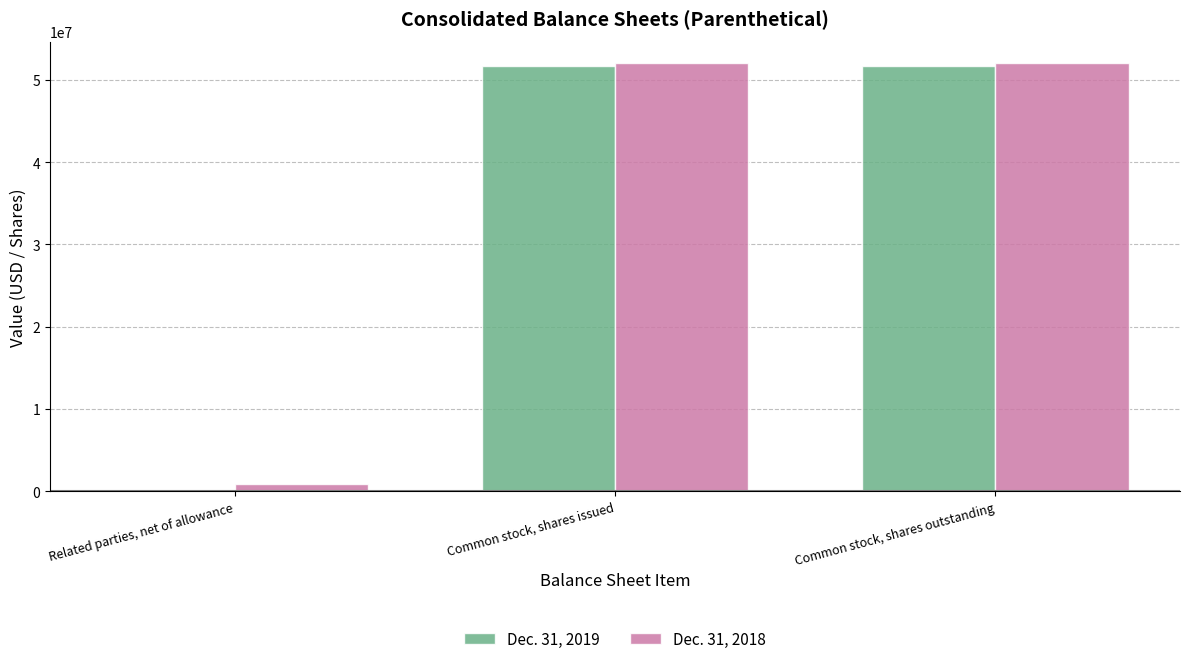

True or false: Dec. 31, 2019 has a value of 25035125 at Common stock, shares issued.

False